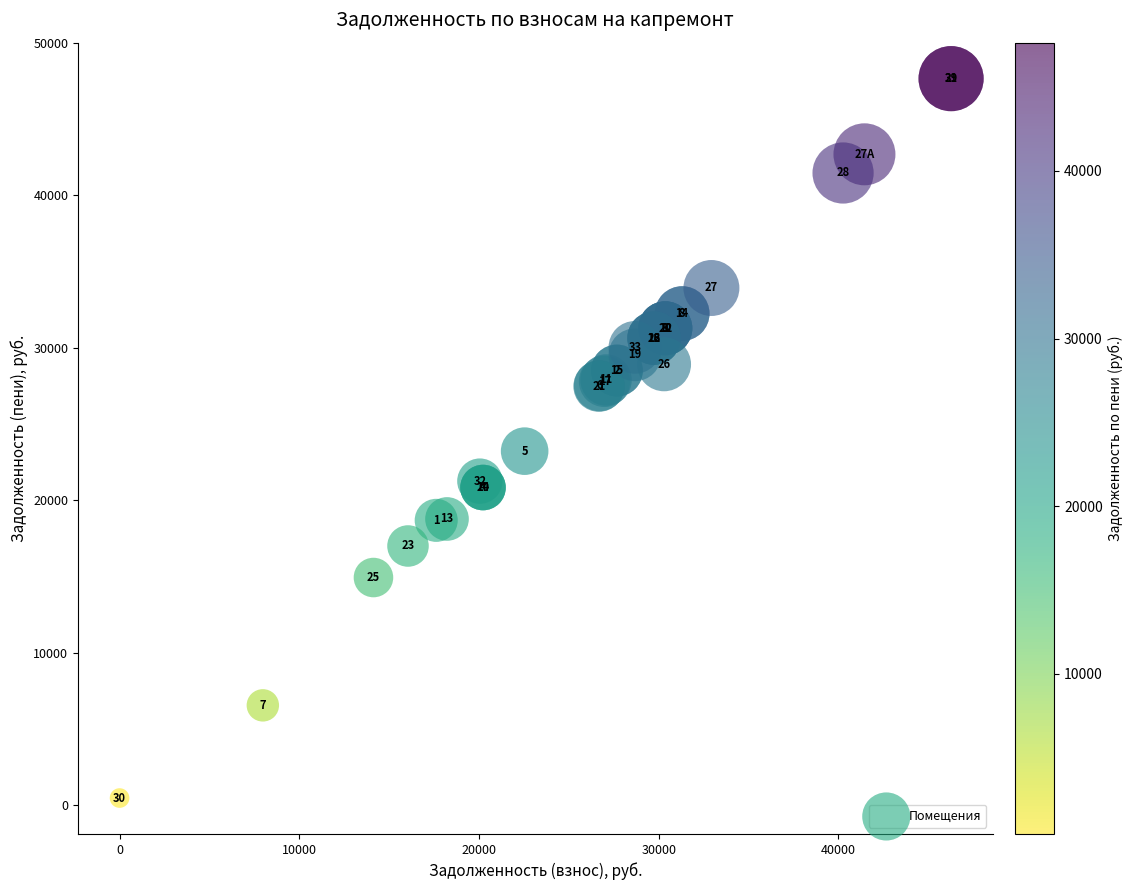

What Y value in the scatter plot is closest to 24052?

23211.4